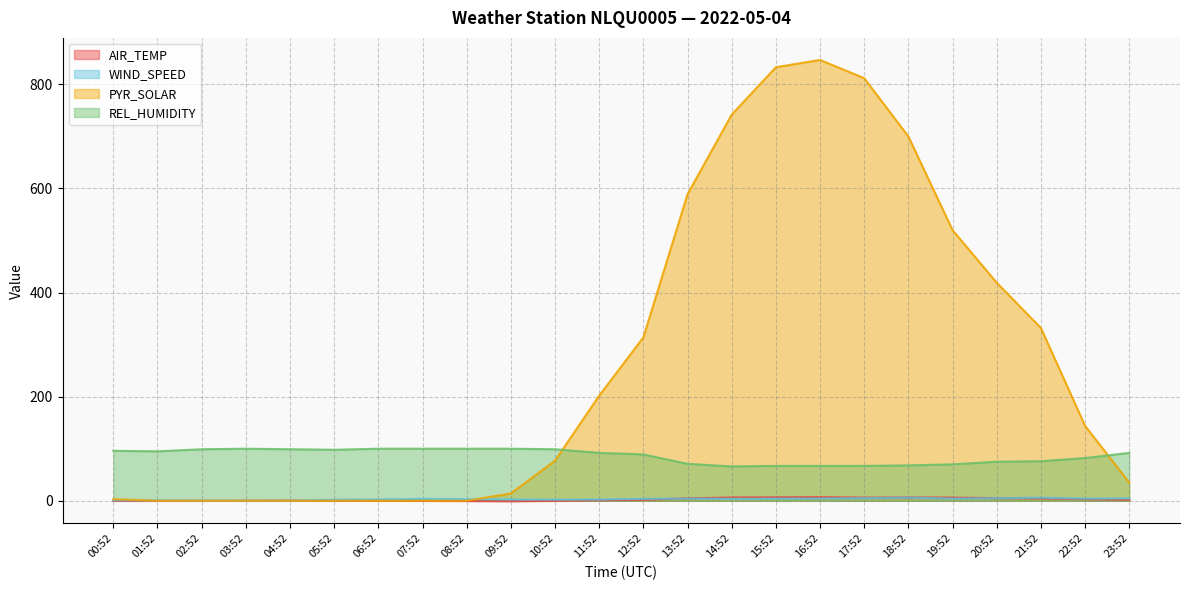

Which series has the largest range (max minus min)?

PYR_SOLAR